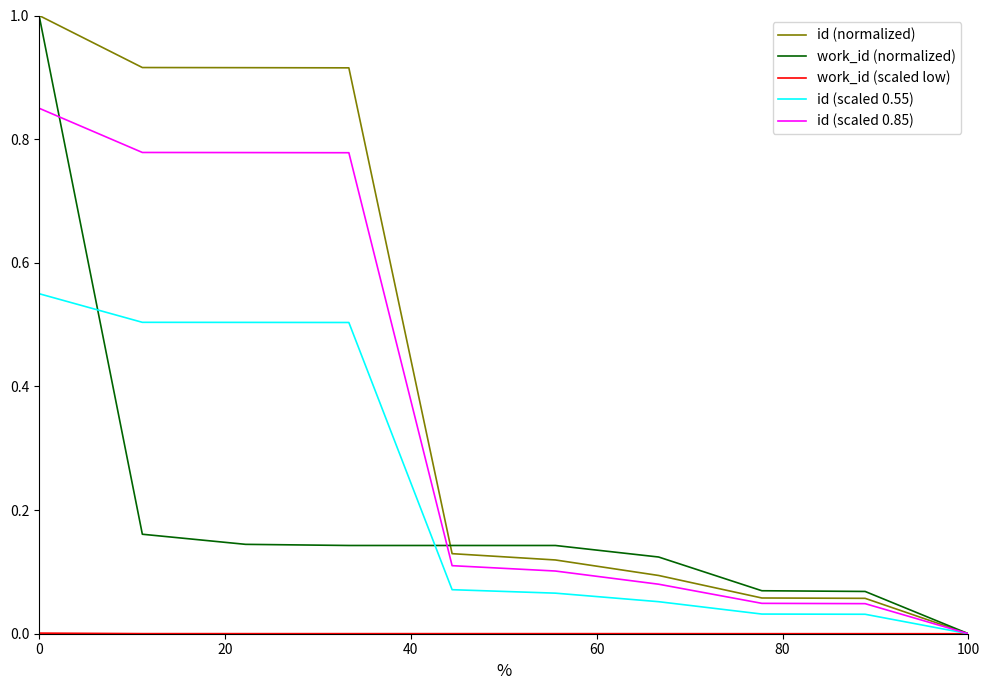

What is the greatest value displayed?

1.0